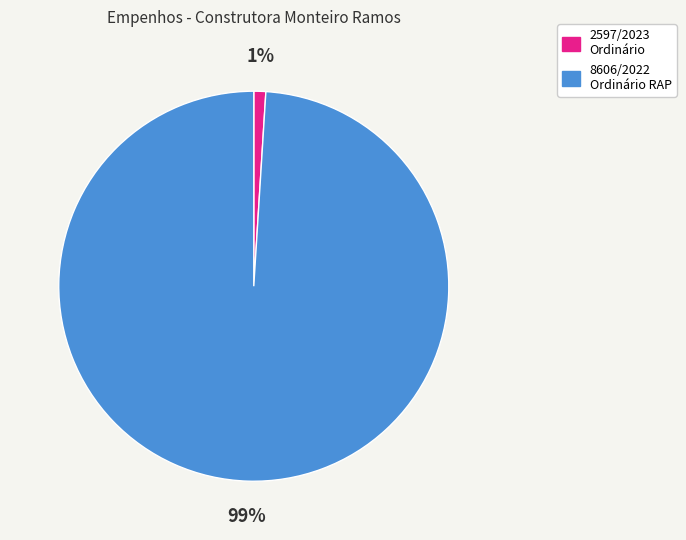

To the nearest percent, what percentage of the pie is 2597/2023 Ordinário?

1%